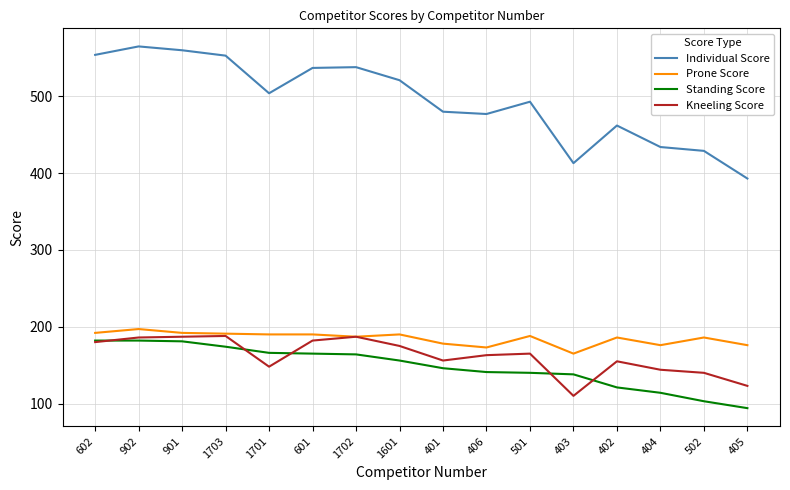

Is it true that Prone Score equals 312 at 1703?

False